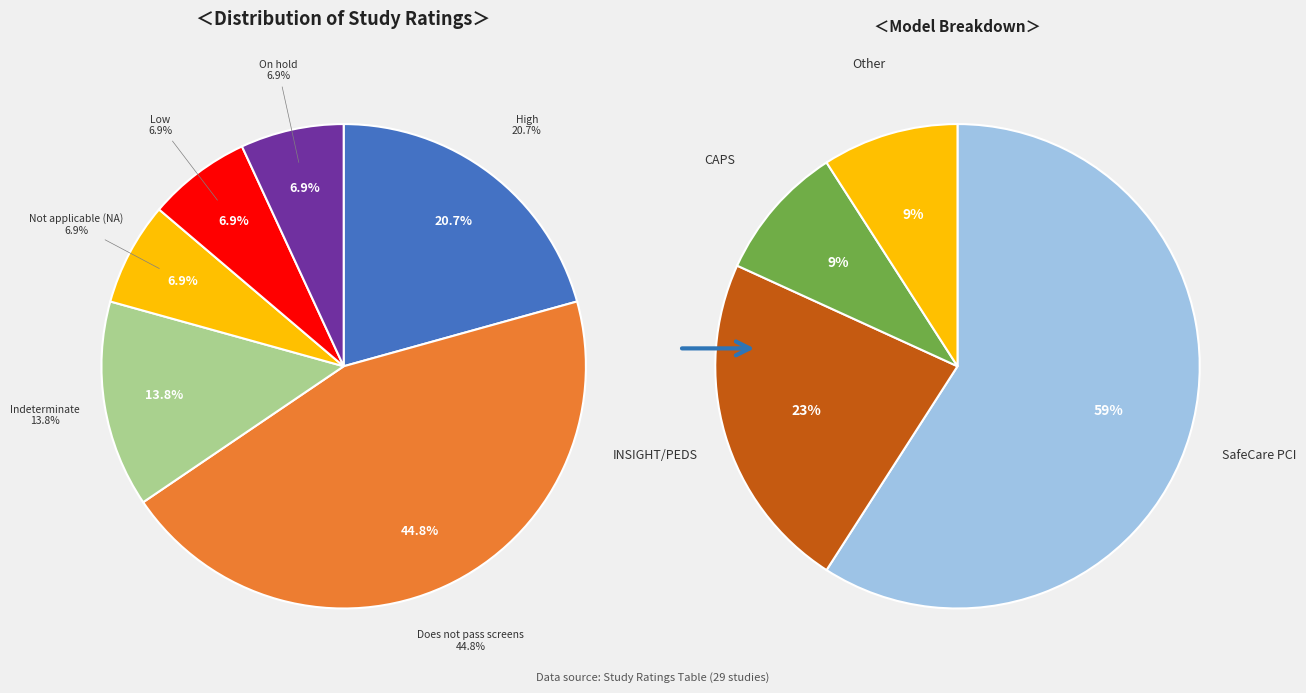

What is the change in value from Does not pass screens to Not applicable (NA)?

-11